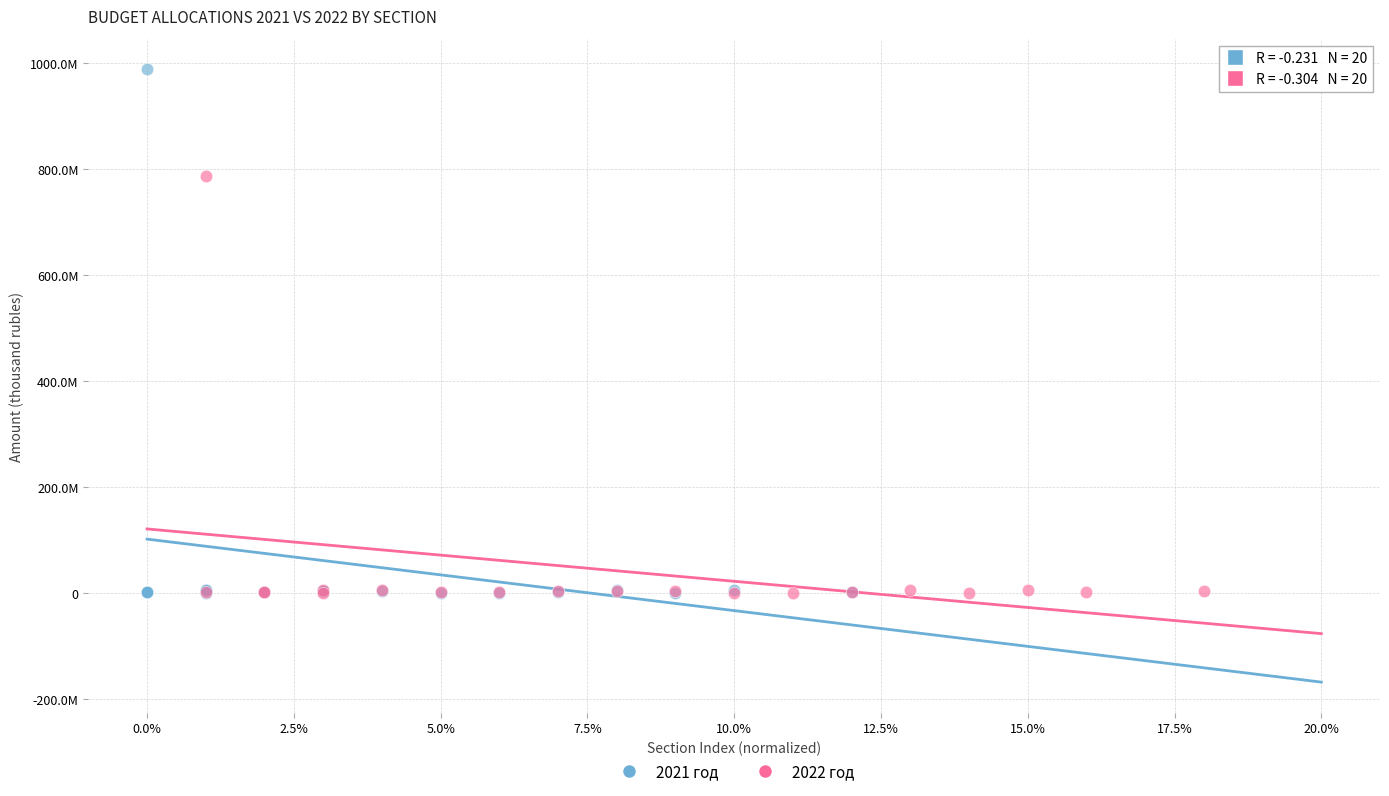

What are all the series names shown in the legend?

2021 год, 2022 год